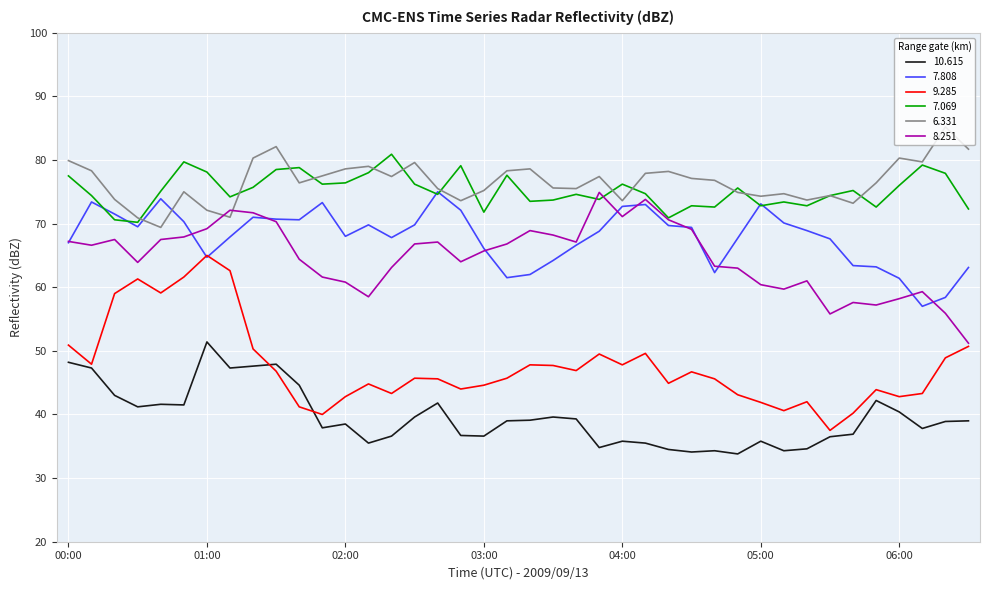

What is the minimum value shown in the chart?

33.8